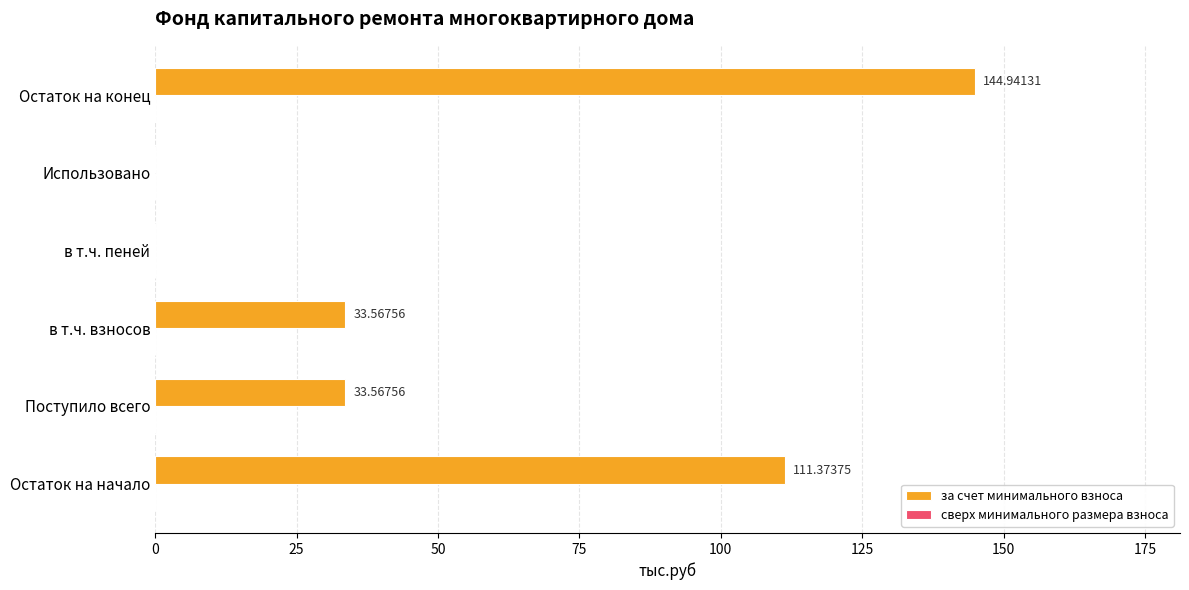

What is the sum of the values at в т.ч. пеней and Остаток на начало?

111.4